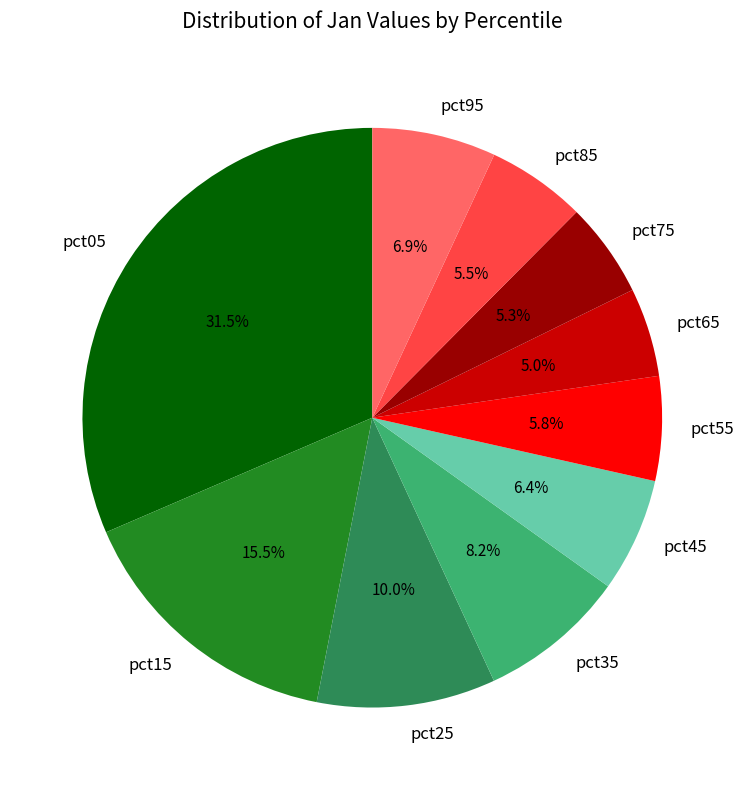

Is pct95 the majority of the pie?

No